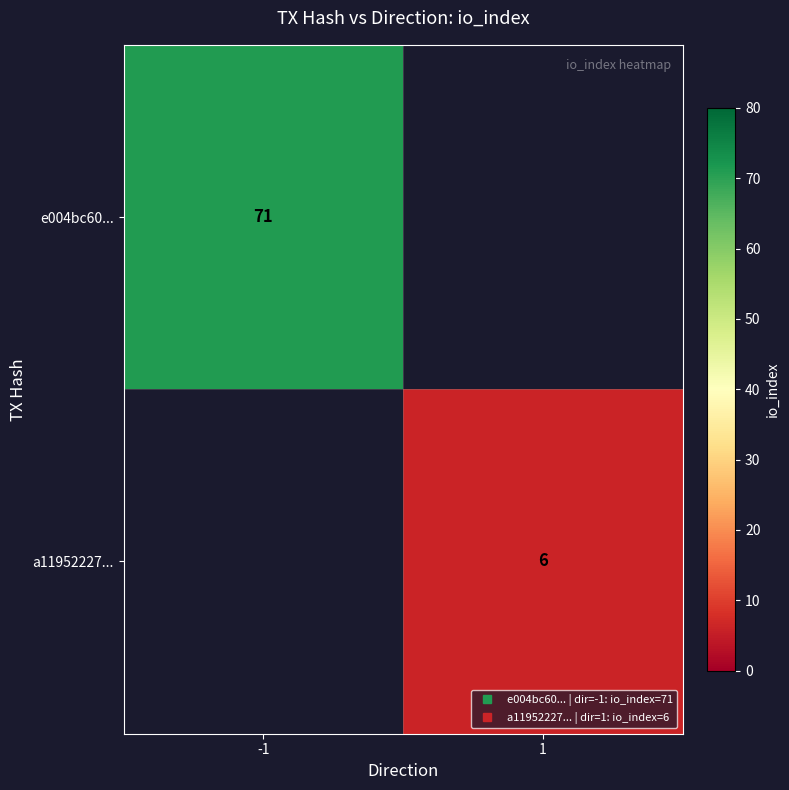

Rank the categories by a11952227... value from lowest to highest.

-1, 1